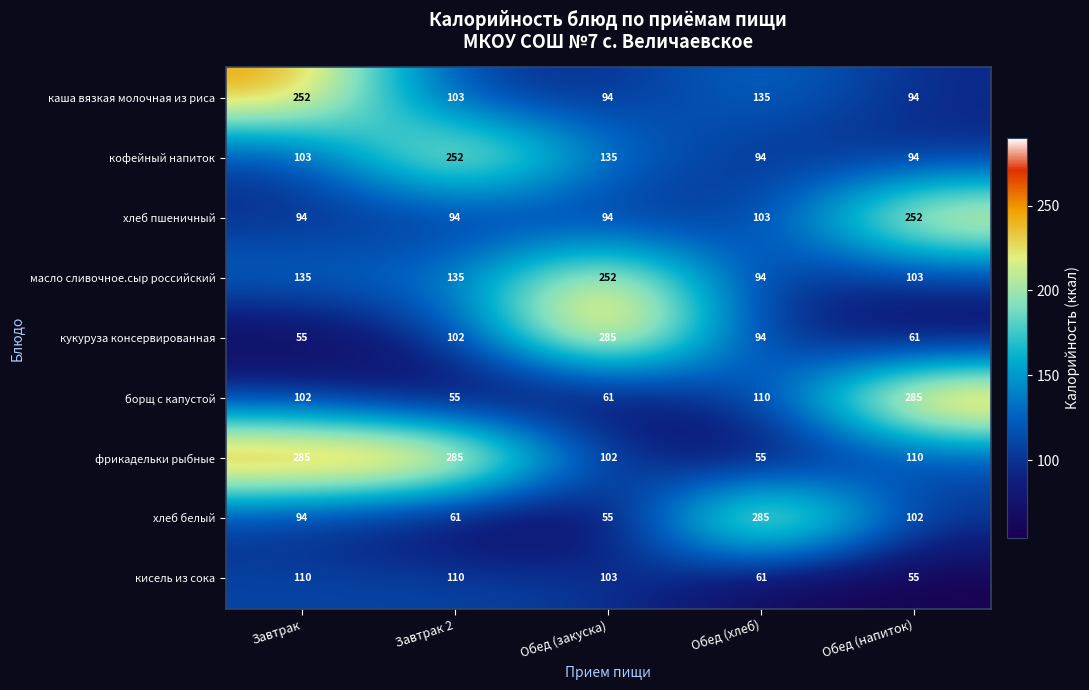

What is the minimum value for кисель из сока?

55